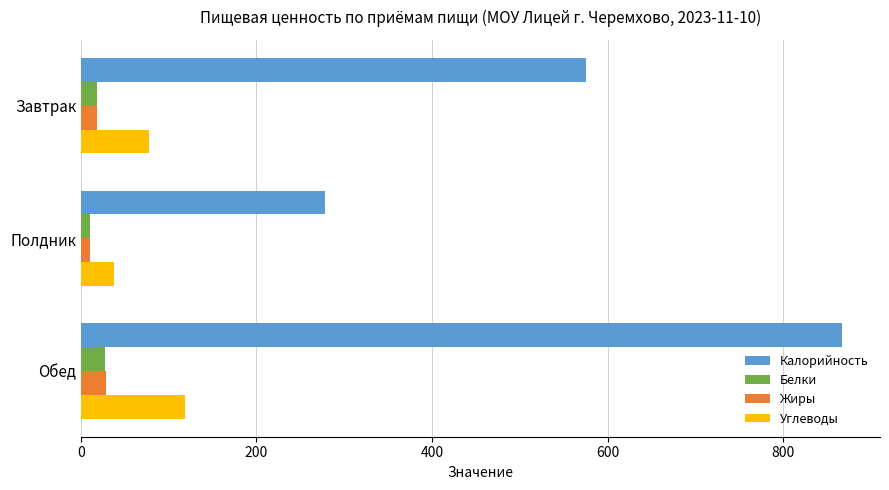

Which label corresponds to the largest value in the chart?

Обед